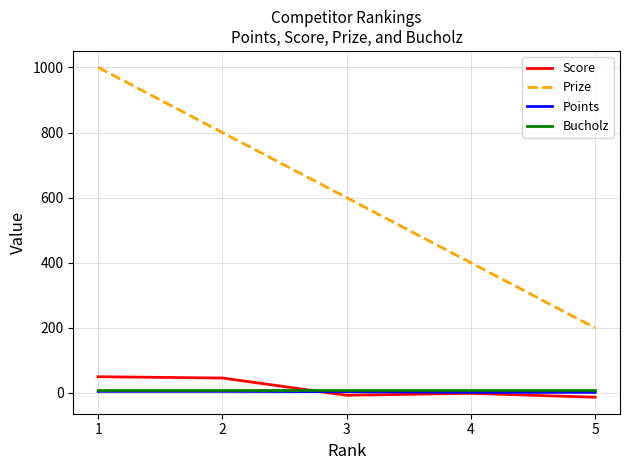

Is the value of Points at 4 greater than the value of Score at 5?

Yes